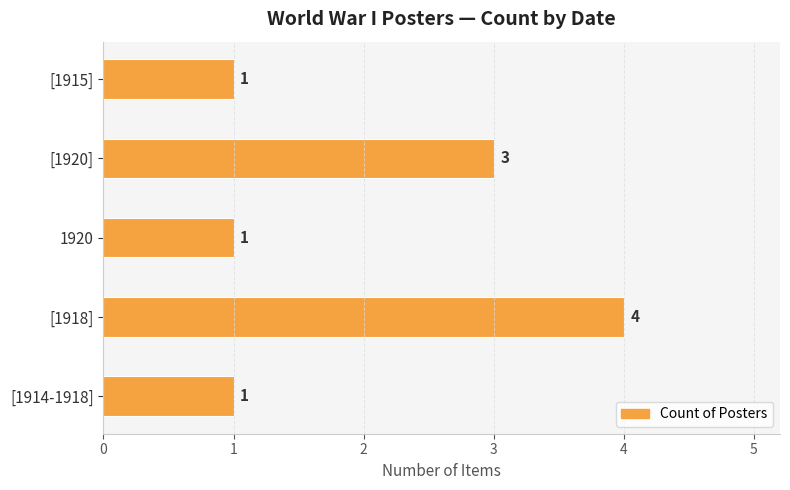

How many series are shown in this chart?

1